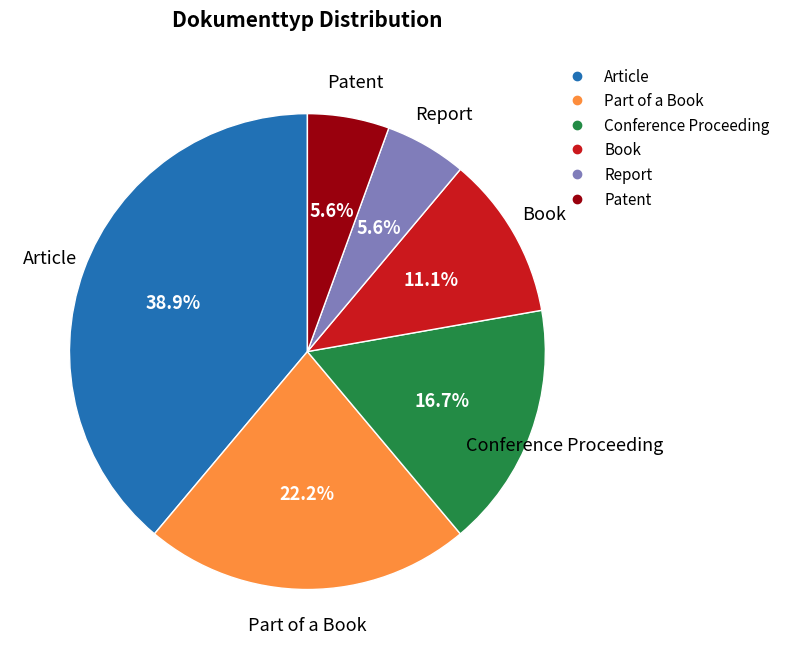

What is the largest slice in the pie chart?

Article